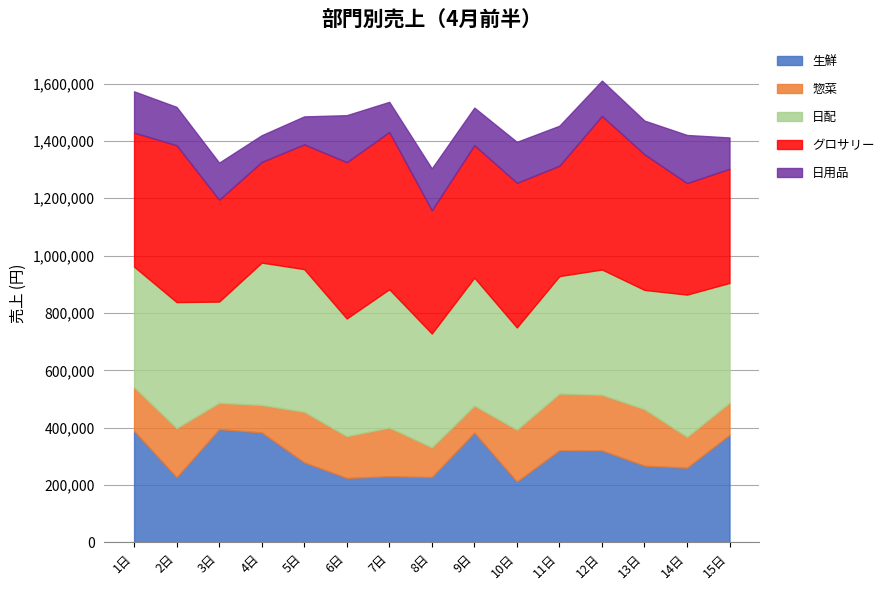

How many lines are shown in the chart?

5